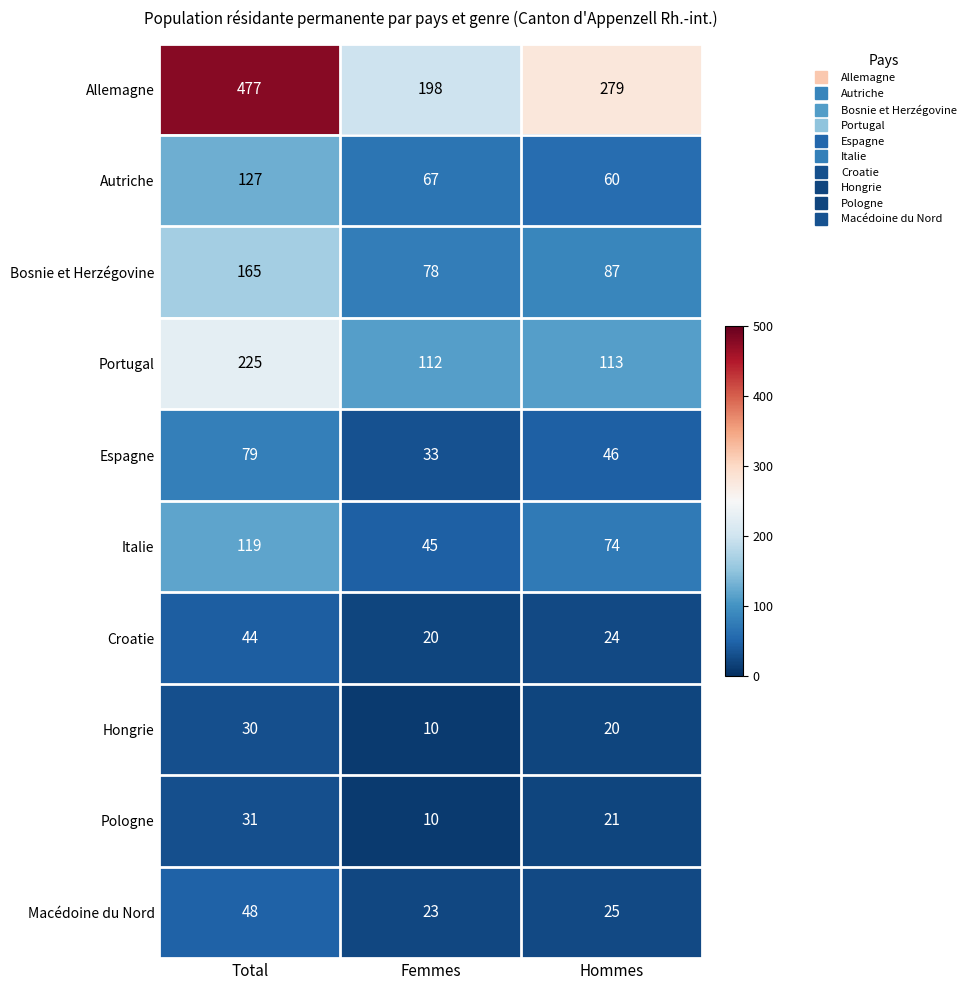

How many distinct data groups are displayed?

10